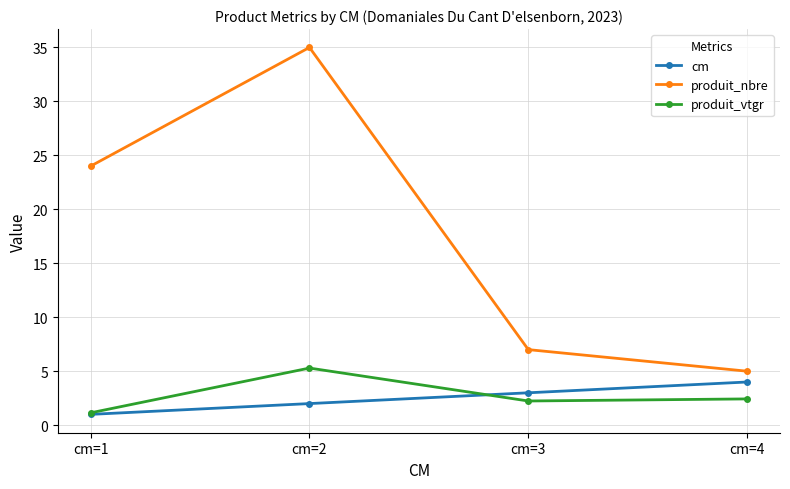

What is the value of the produit_vtgr point at the 3rd from the left?

2.2